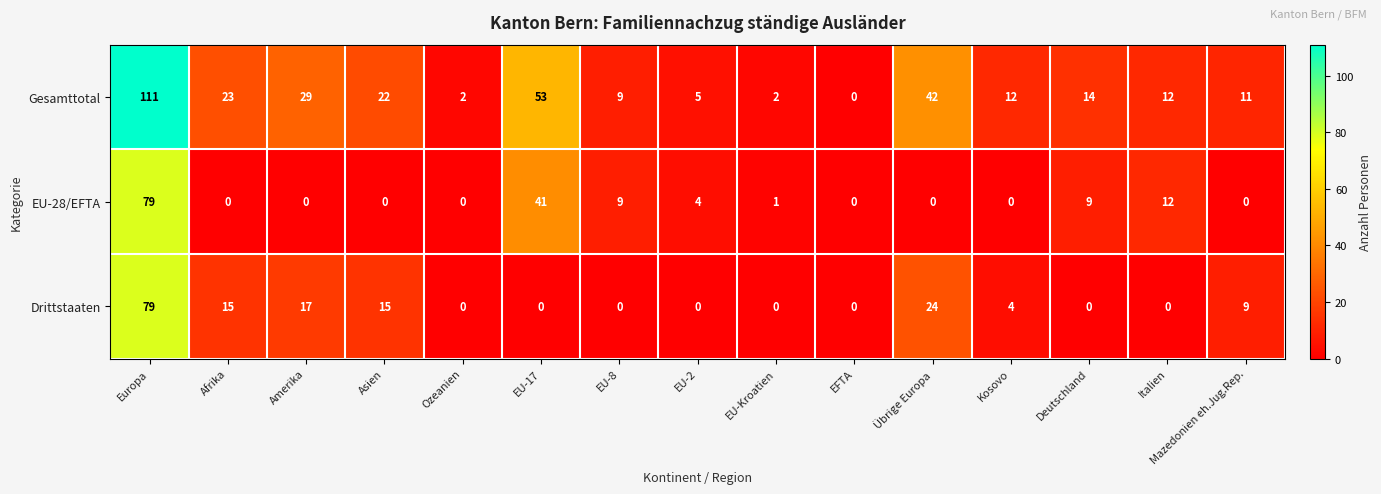

How many data points does each series have?

15